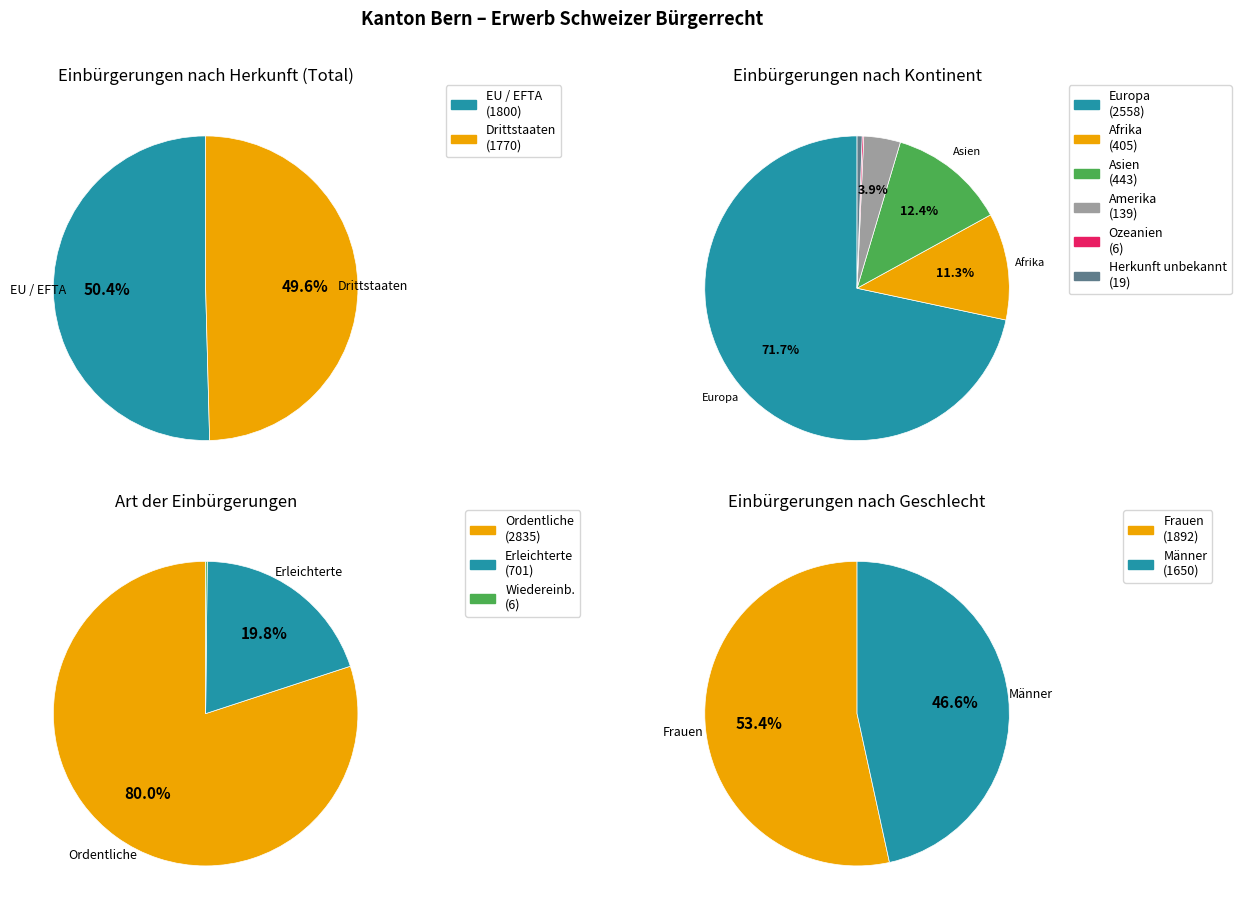

How many segments does this pie chart have?

6